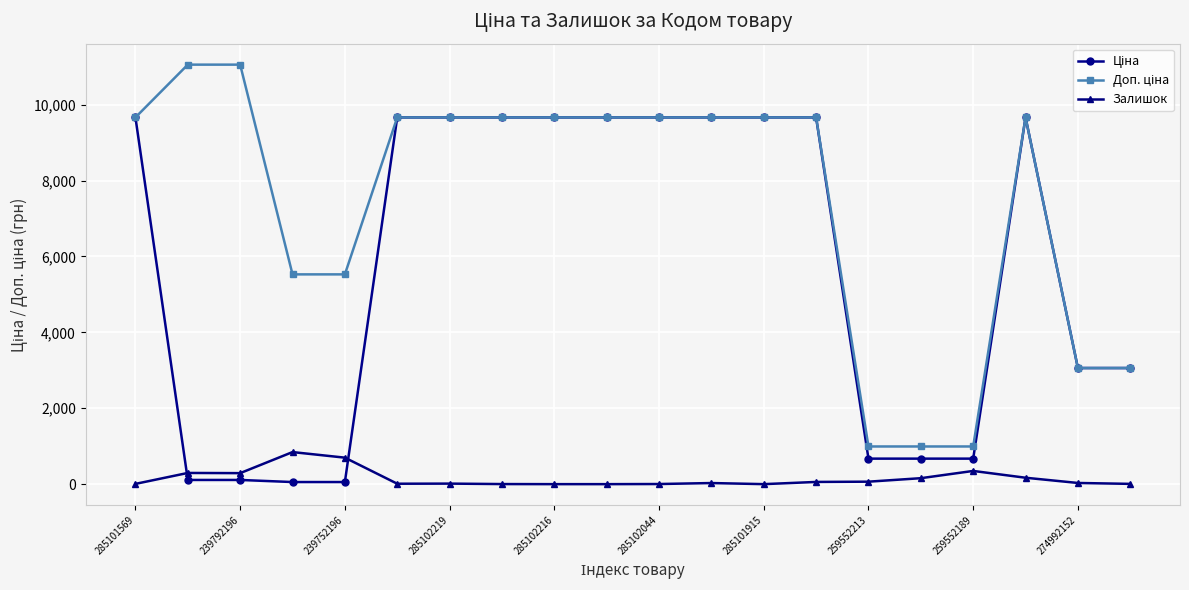

At how many categories does at least one series exceed 8471?

13